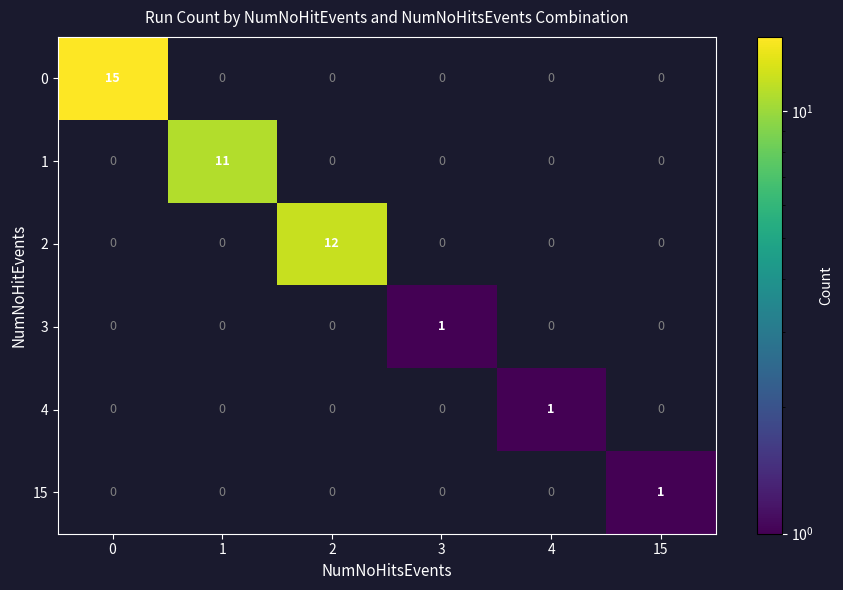

True or false: 2 has a value of 18 at 2.

False